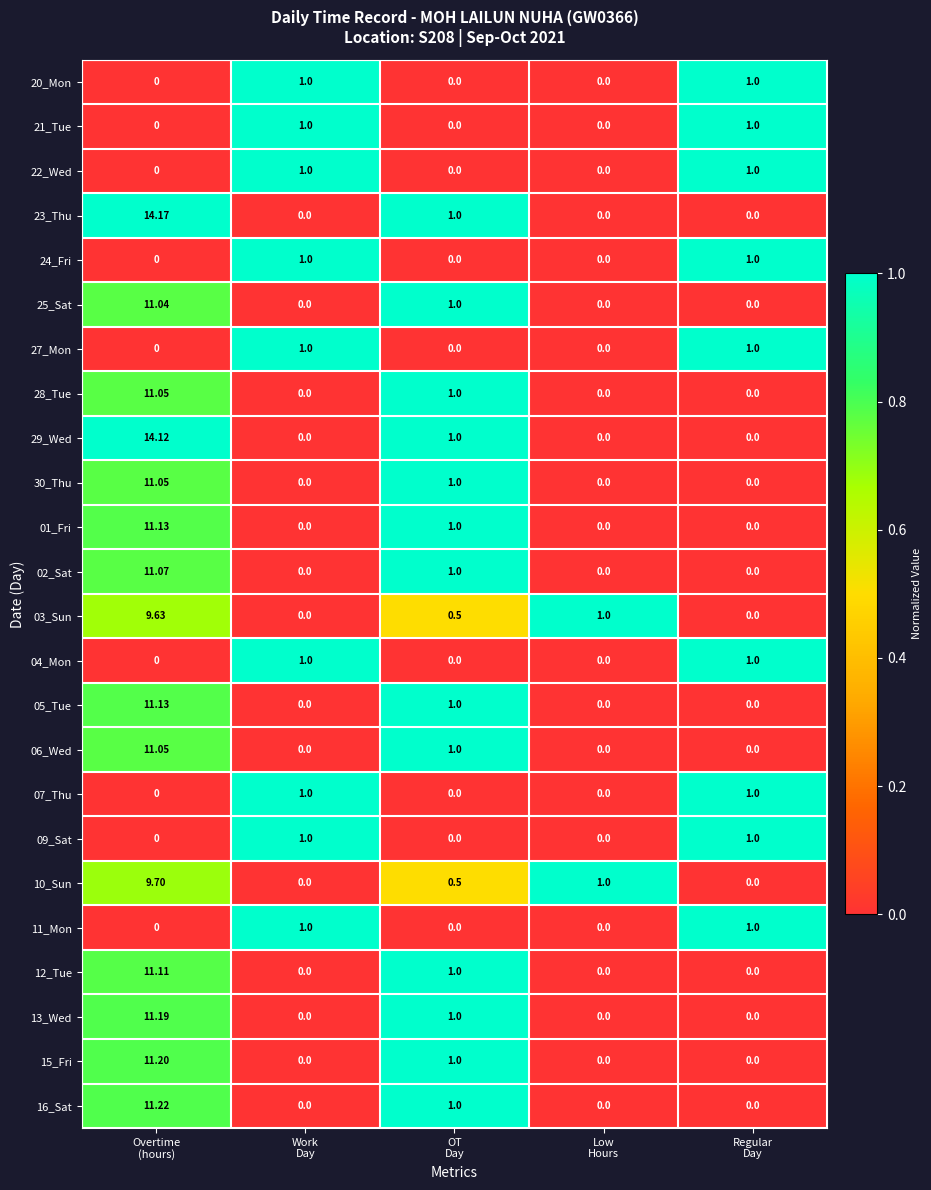

Which series has the largest total across all categories?

23_Thu